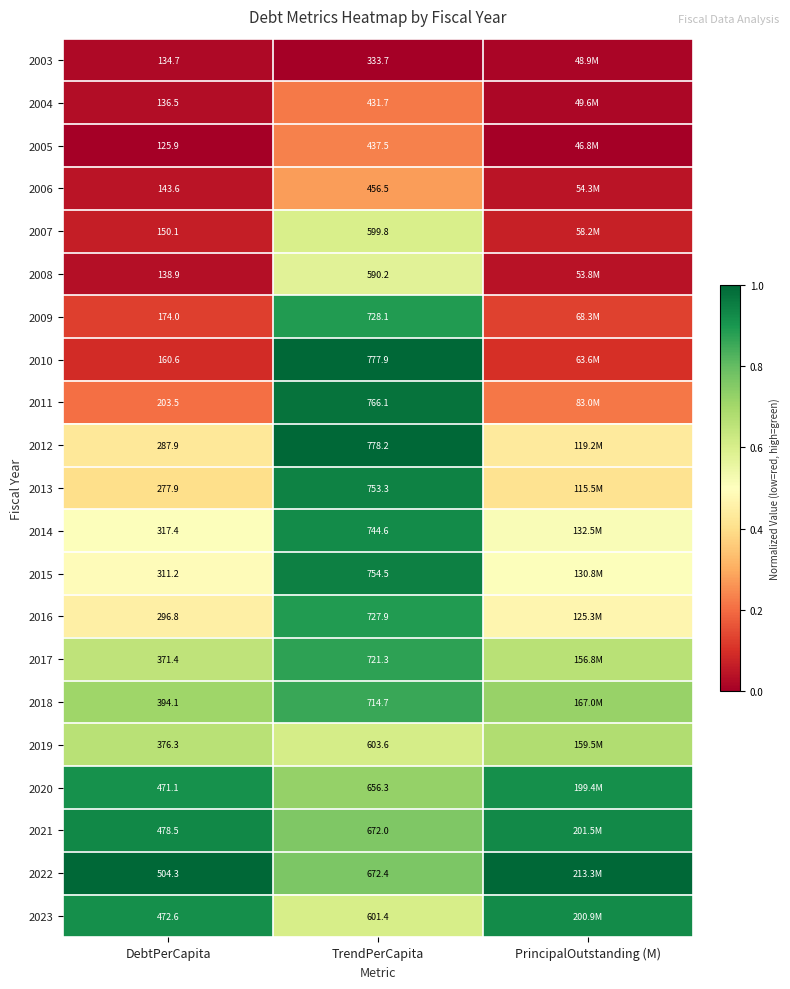

Between DebtPerCapita and TrendPerCapita, which series saw the biggest shift?

2010